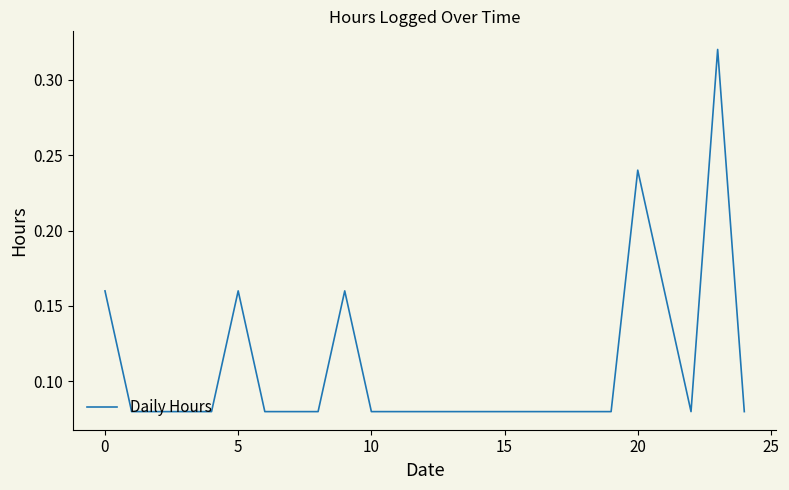

Does the chart have visible grid lines?

No